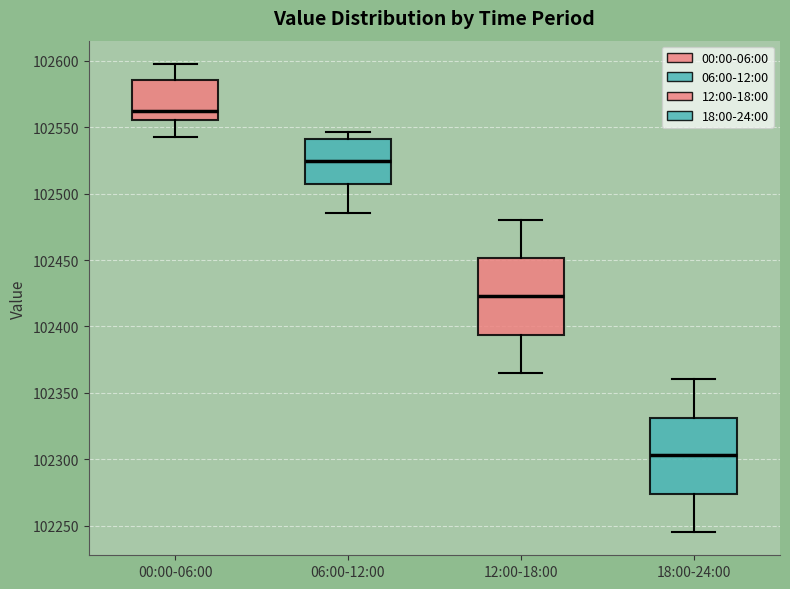

Which box has the lowest median line?

18:00-24:00